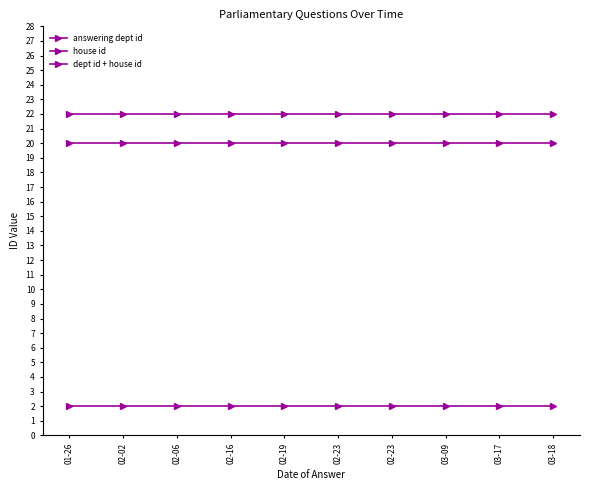

List the series in order of their peak value, lowest first.

house id, answering dept id, dept id + house id